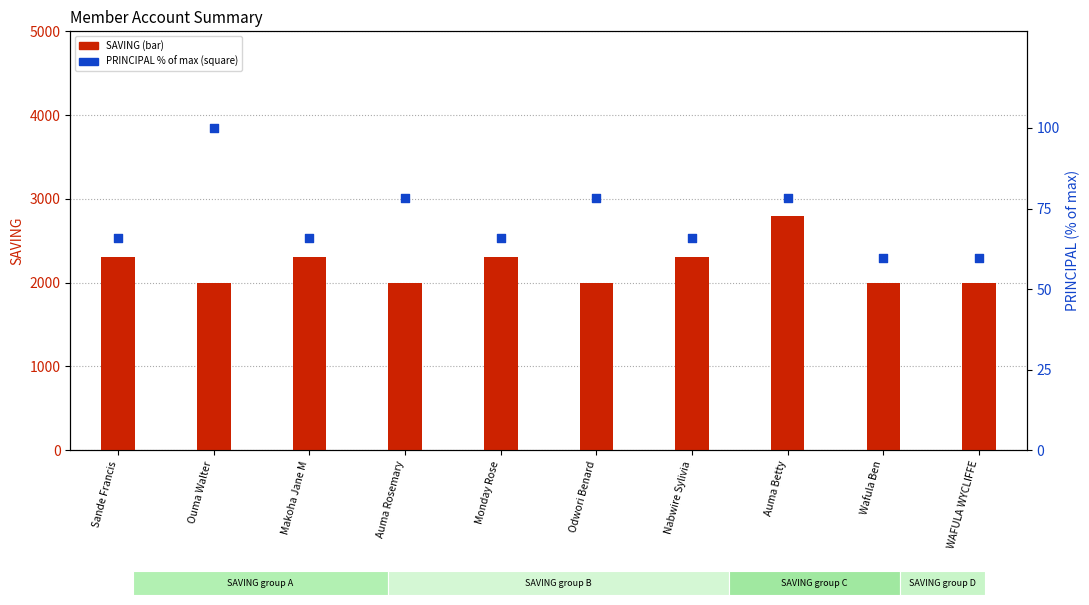

Is the value of PRINCIPAL (% of max) at Auma Rosemary greater than the value of SAVING at Auma Rosemary?

No